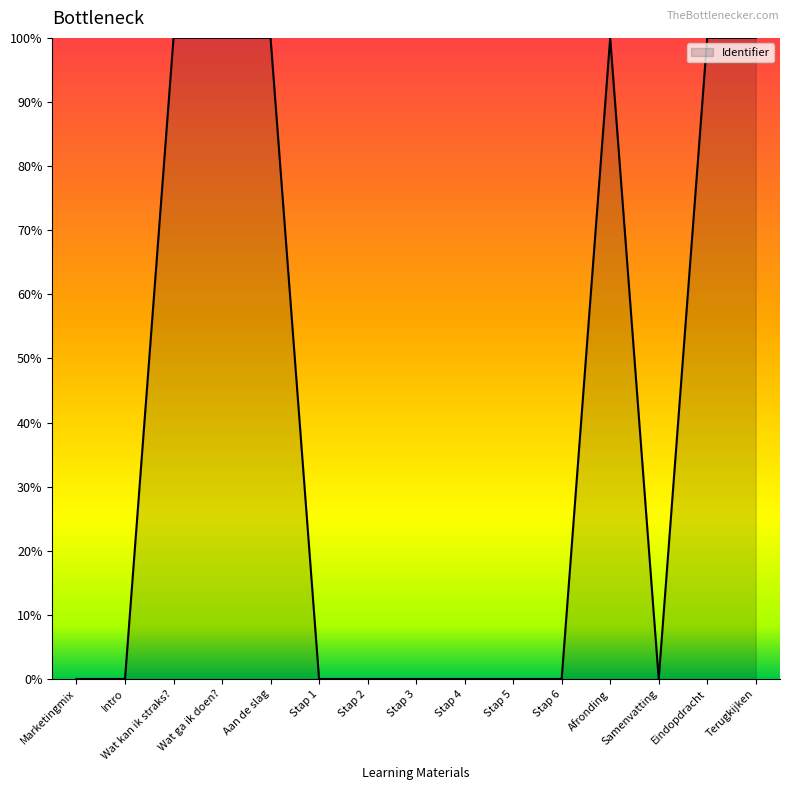

Between Stap 6 and Stap 4, which is larger?

Stap 6